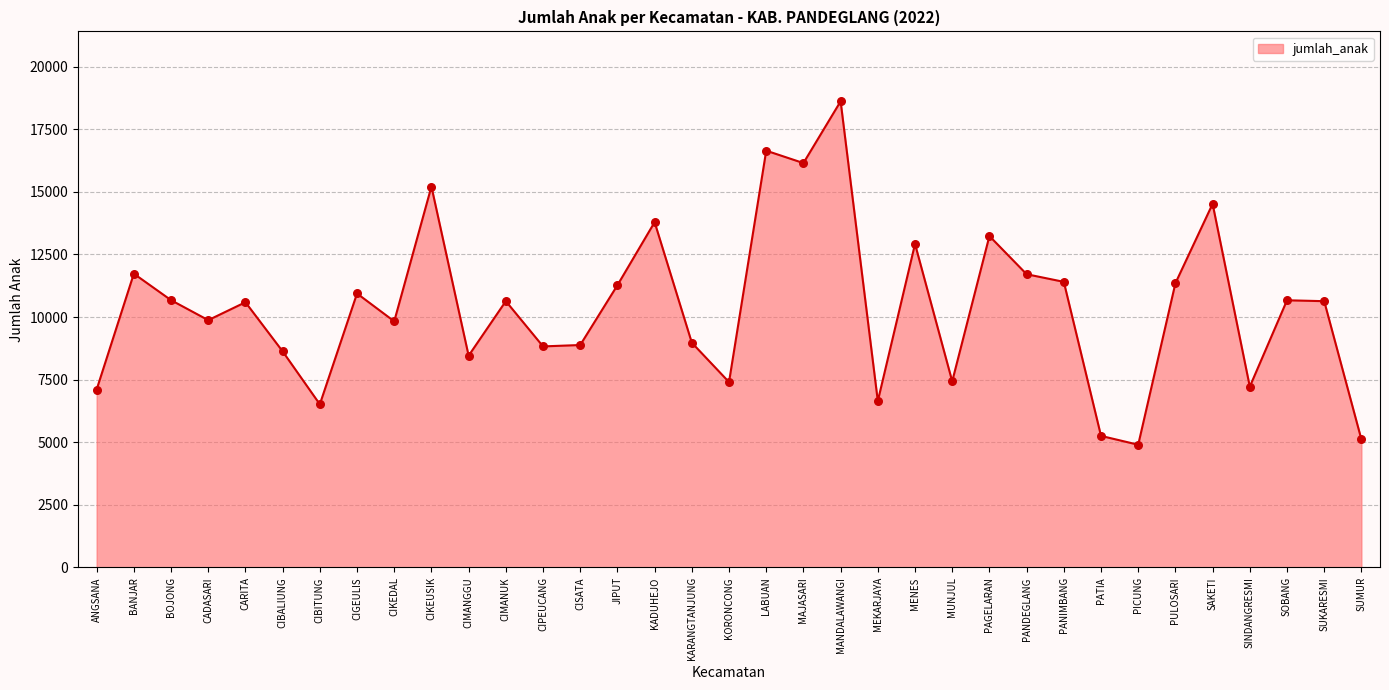

What is the change in value from CADASARI to SAKETI?

+4645